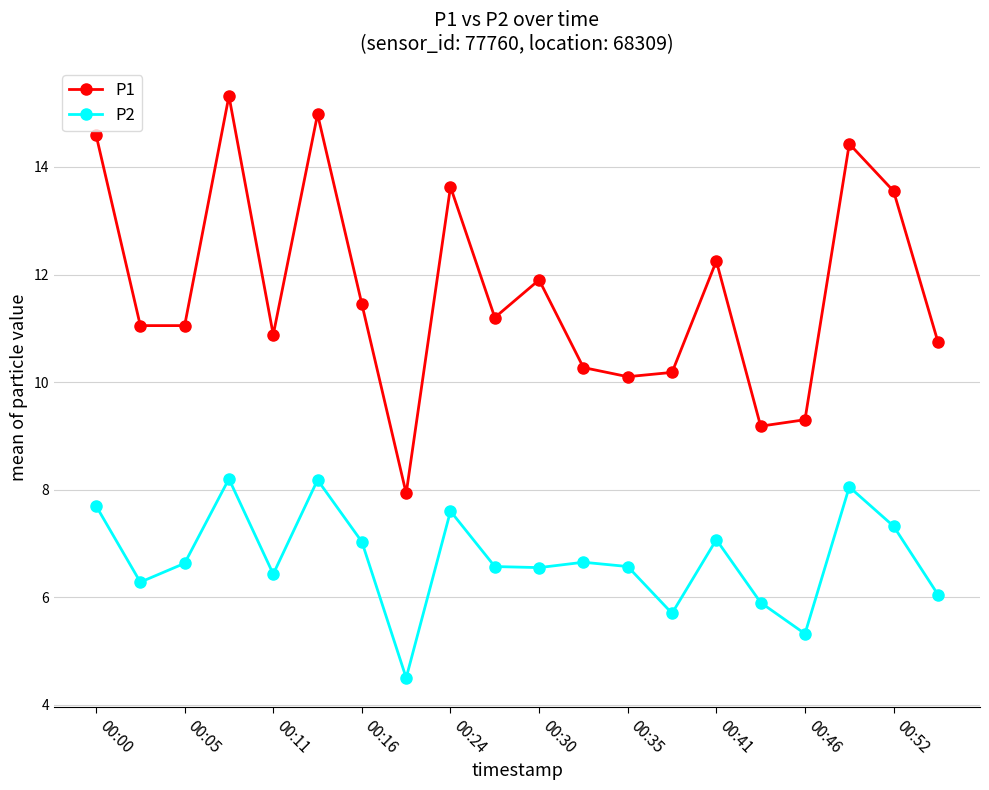

True or false: P1 and P2 intersect in this chart.

False